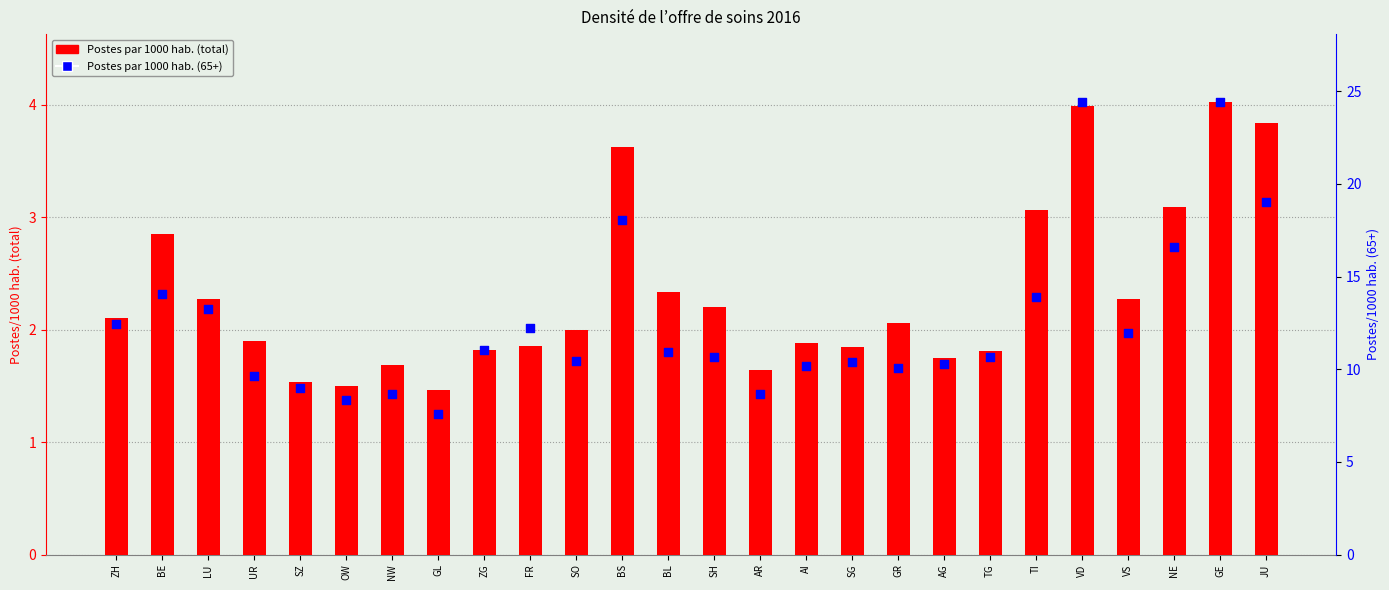

Which series contains the highest Y value?

Postes par 1000 hab. (65+)